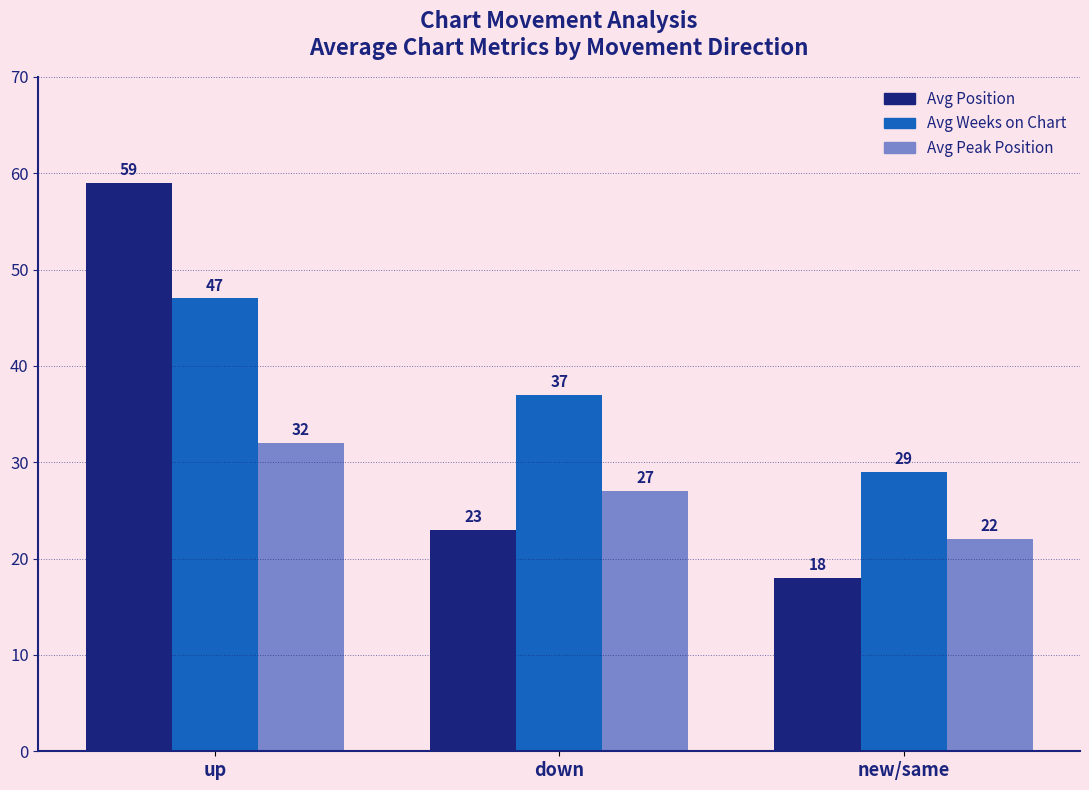

Between up and down, which series saw the biggest shift?

Avg Position